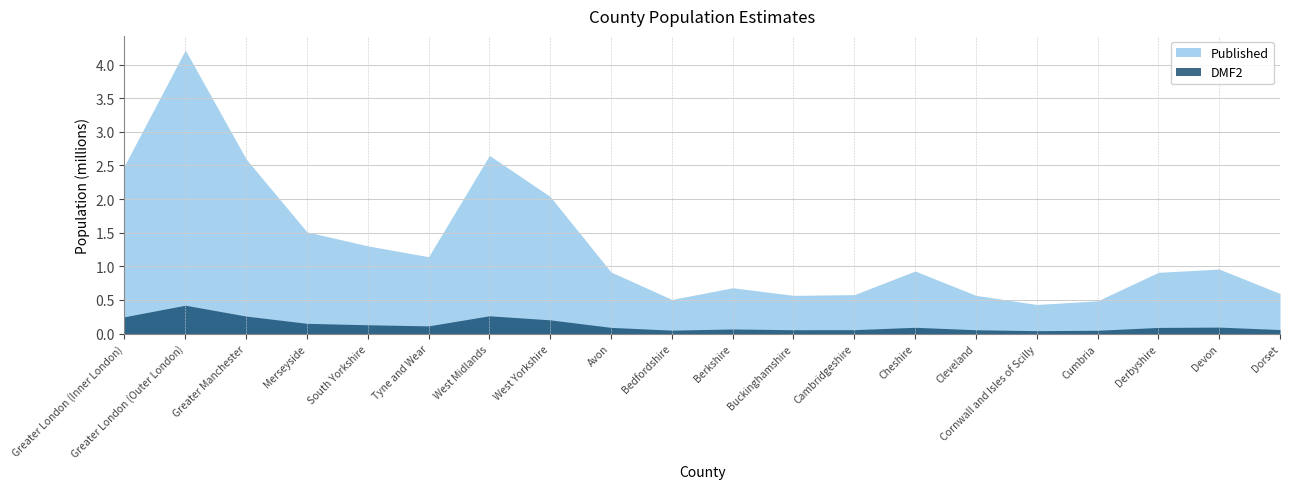

Read the Published value at Cheshire.

0.9